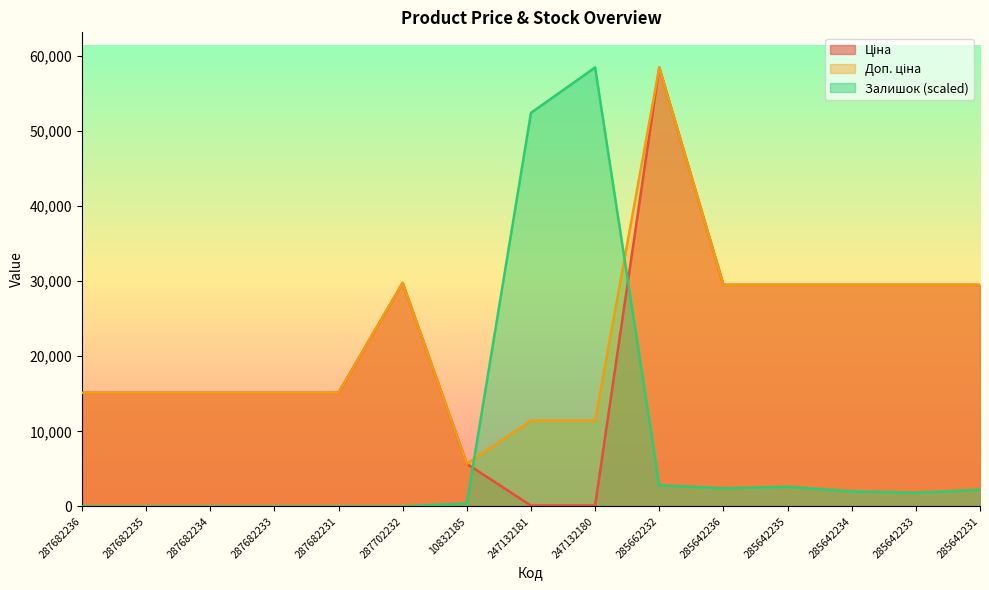

What is the difference between the second highest and minimum values in the Залишок series?

52382.4